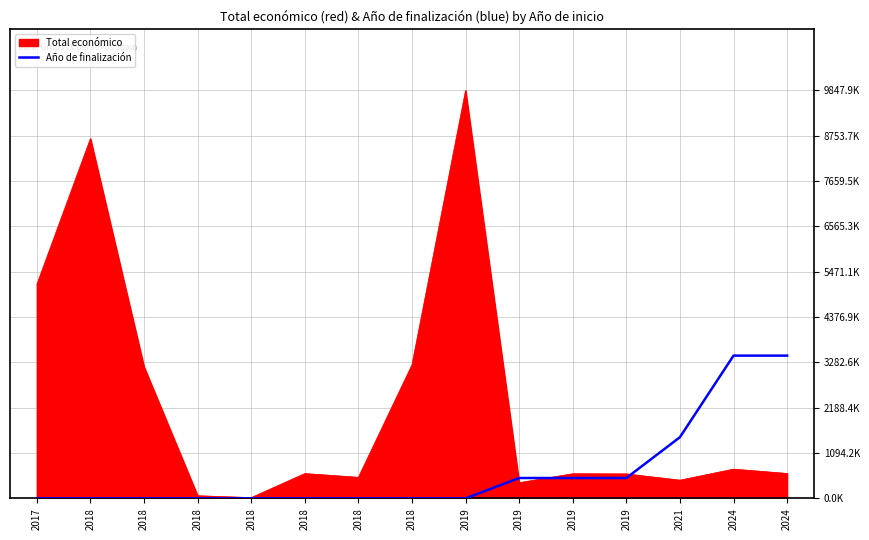

Does the chart display data point markers on the line(s)?

No